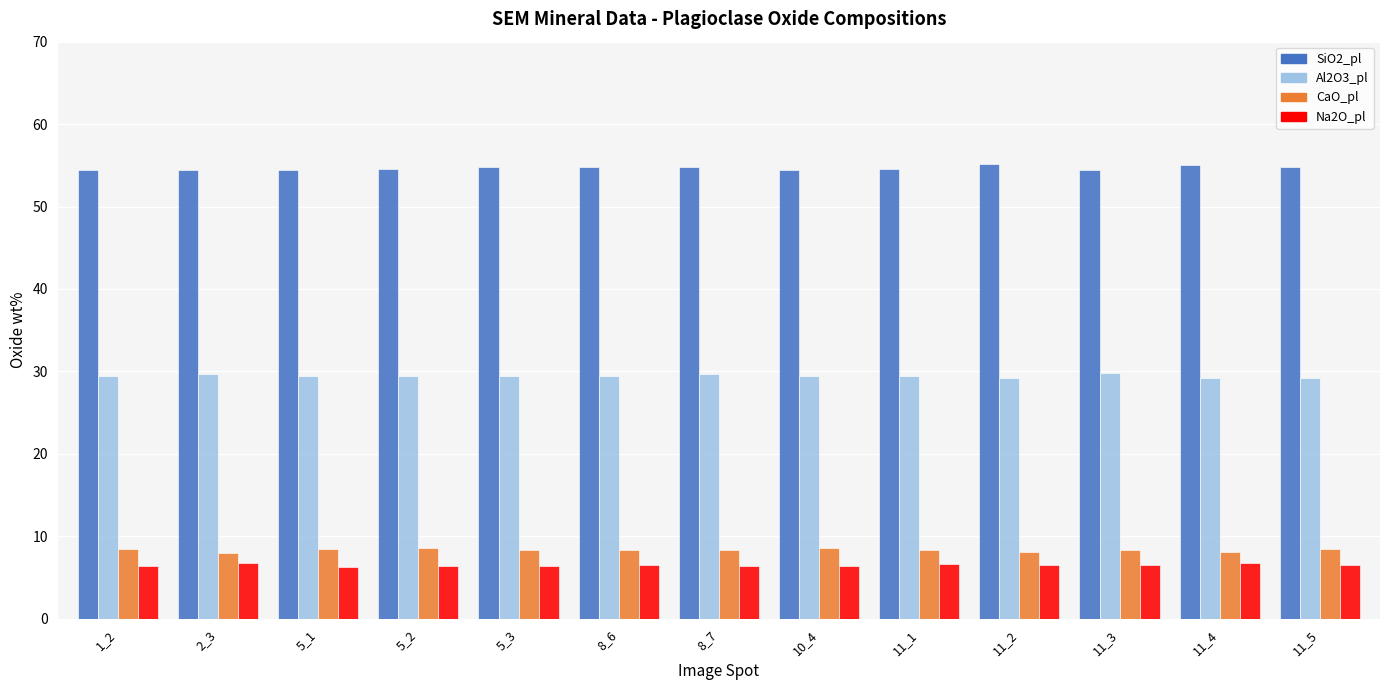

How many bars are there in total?

52